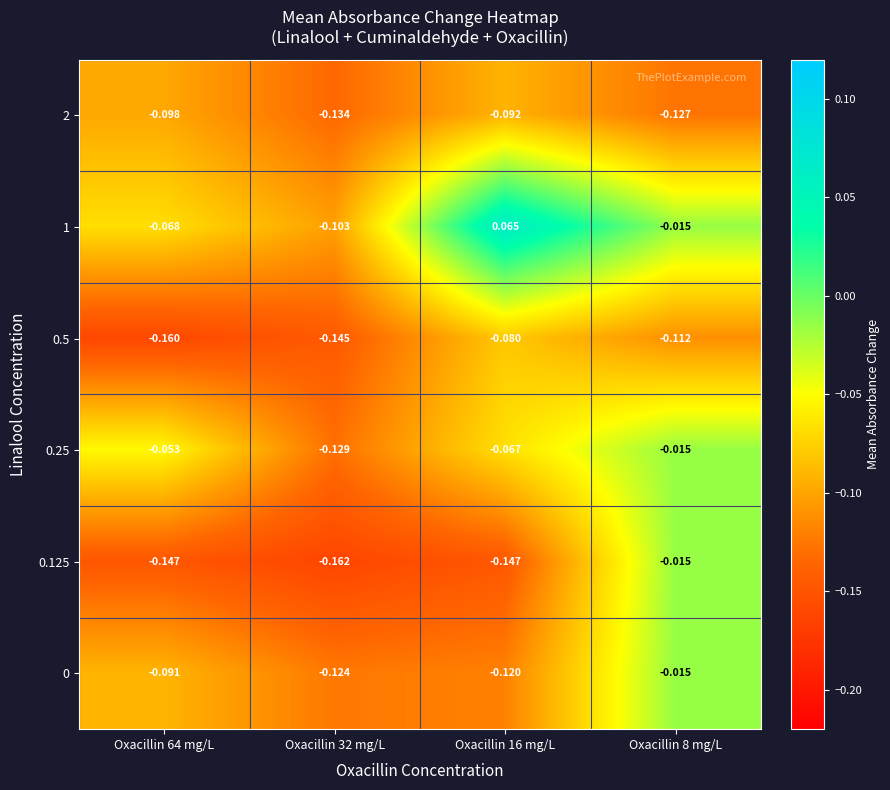

Is the value of 2 at Oxacillin 16 mg/L greater than the value of 1 at Oxacillin 32 mg/L?

Yes